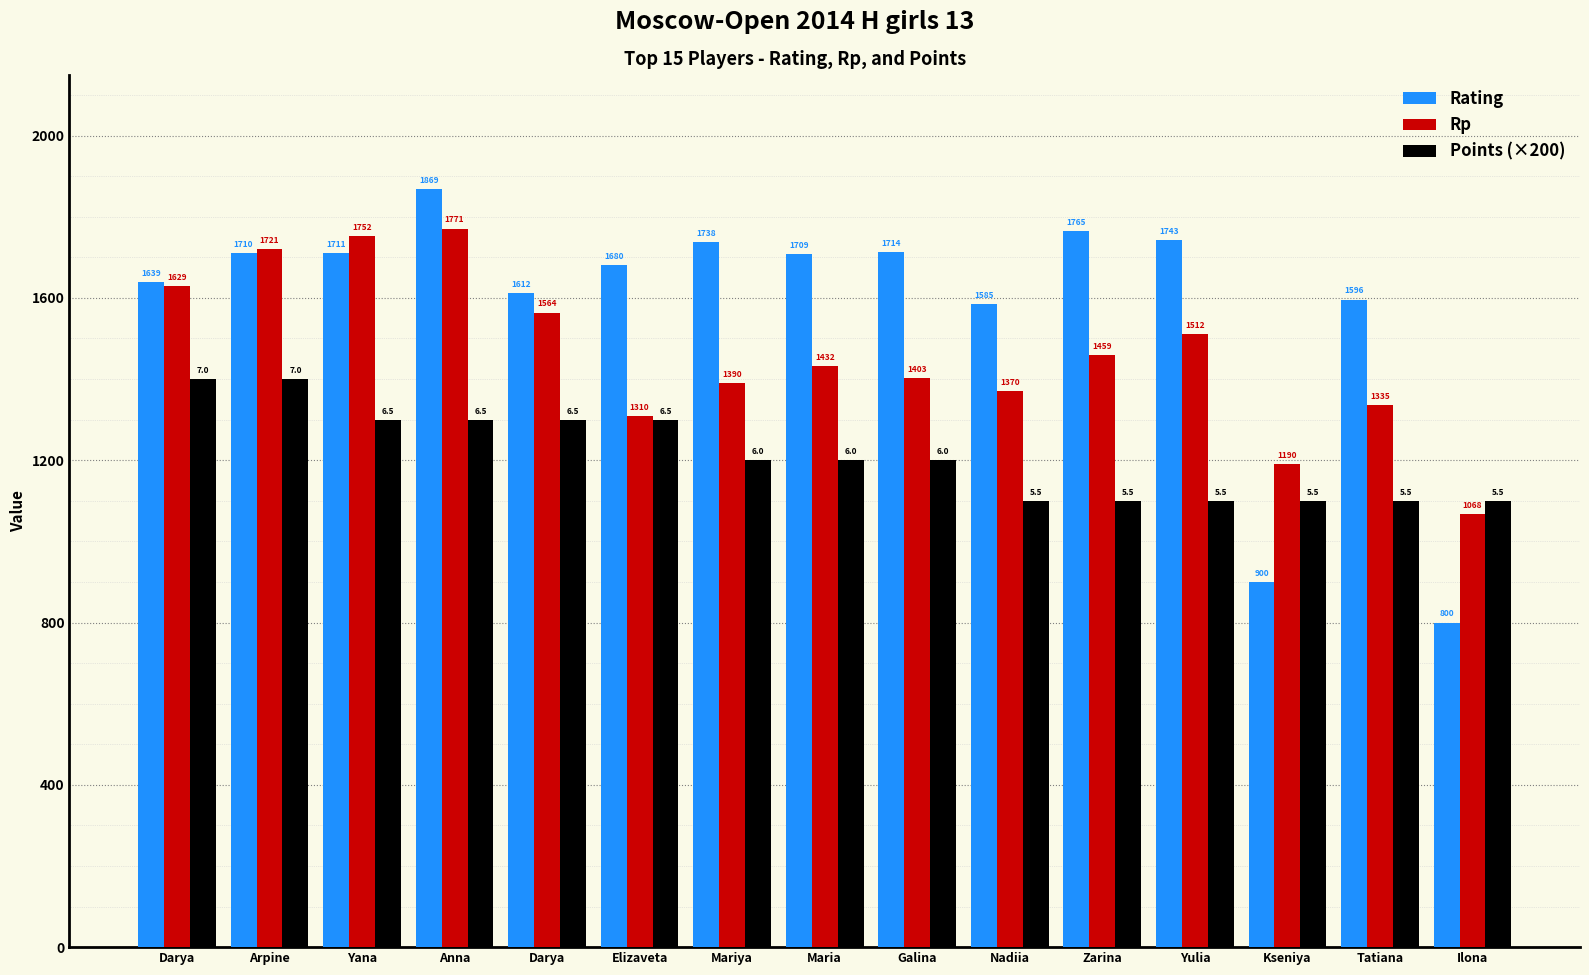

What is the sum of all Rp values?

21906